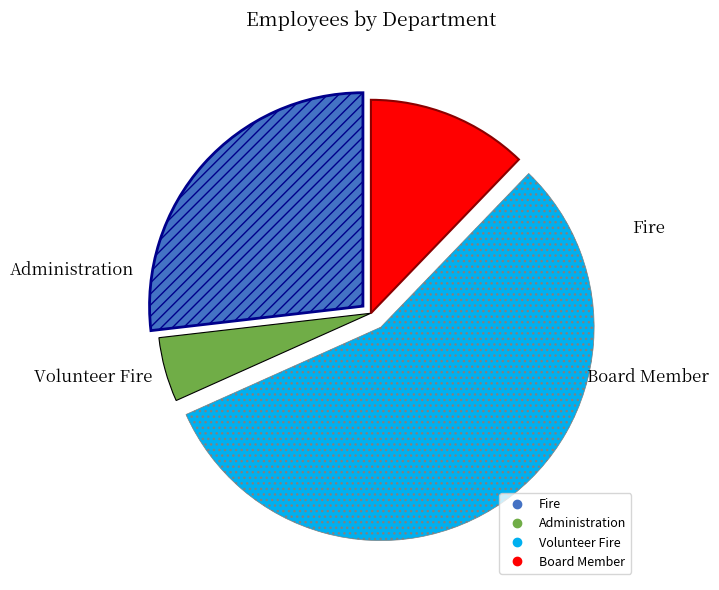

Which category has the biggest portion of the pie?

Volunteer Fire